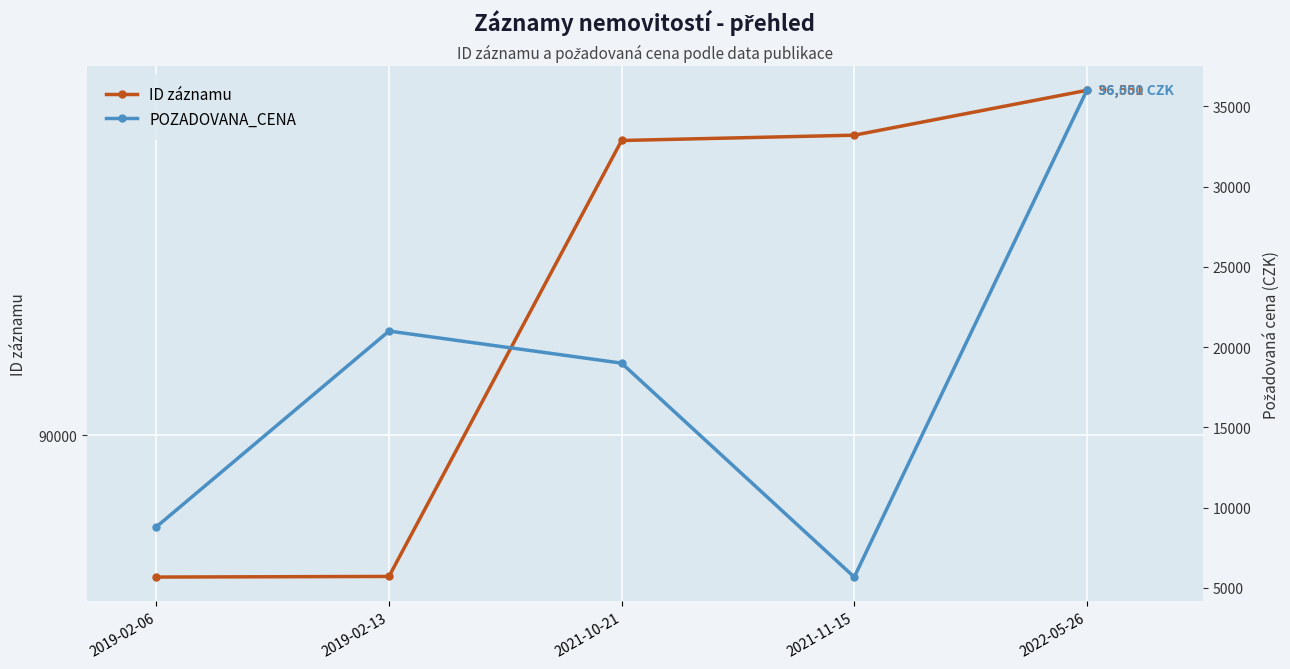

How many values in the ID záznamu series are below 95598?

2